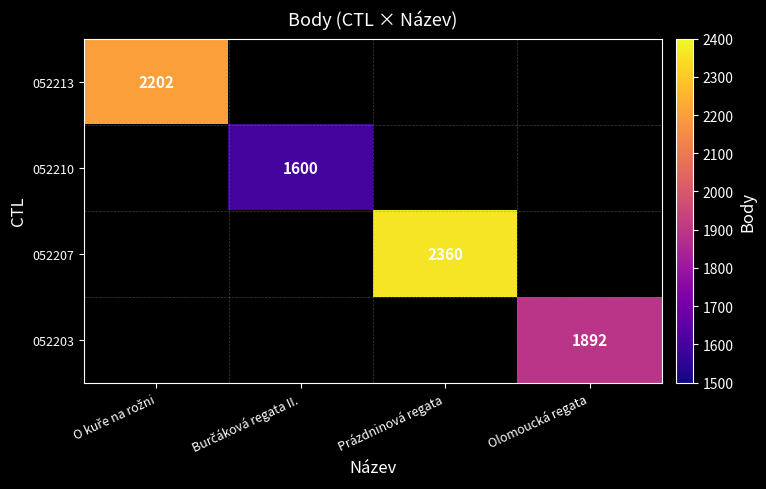

Is it true that 052207 equals 3854 at Prázdninová regata?

False